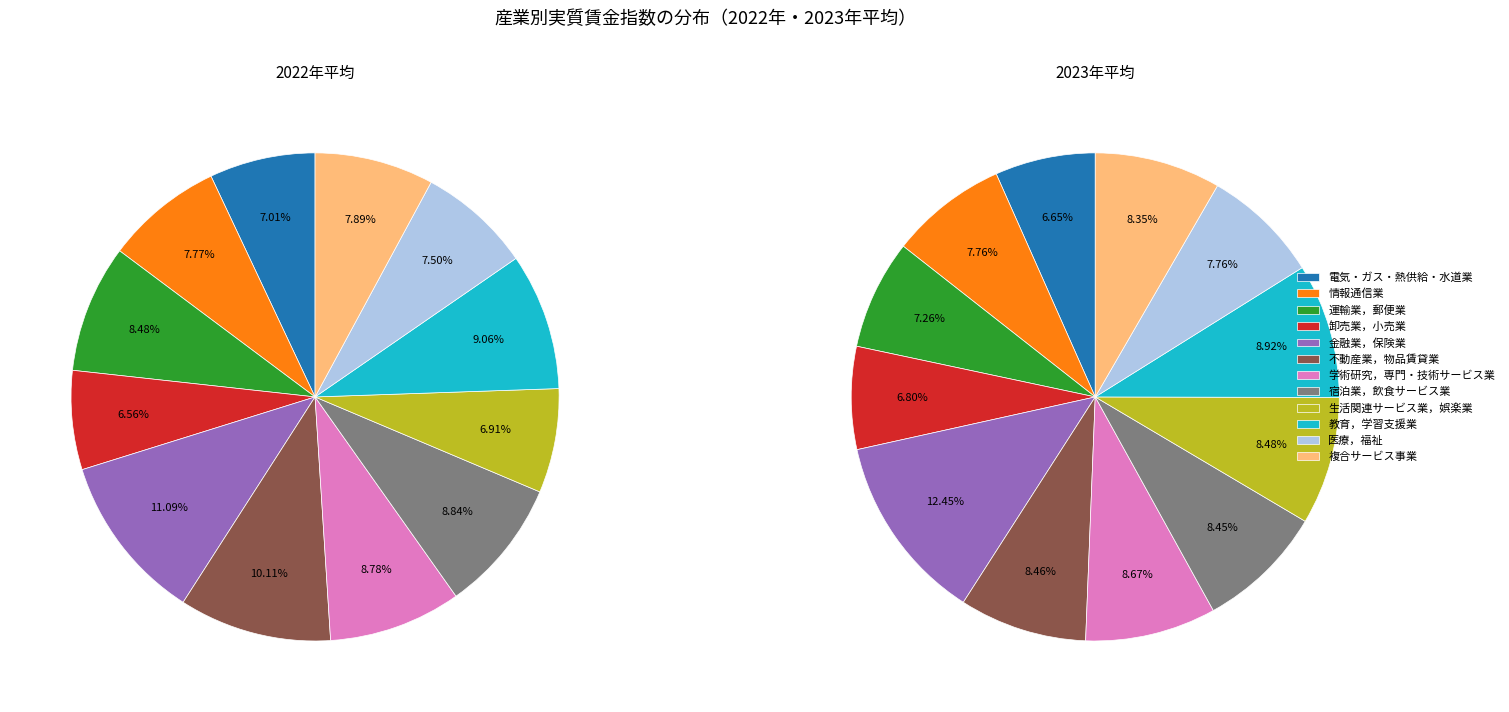

Count the number of slices in the pie.

12